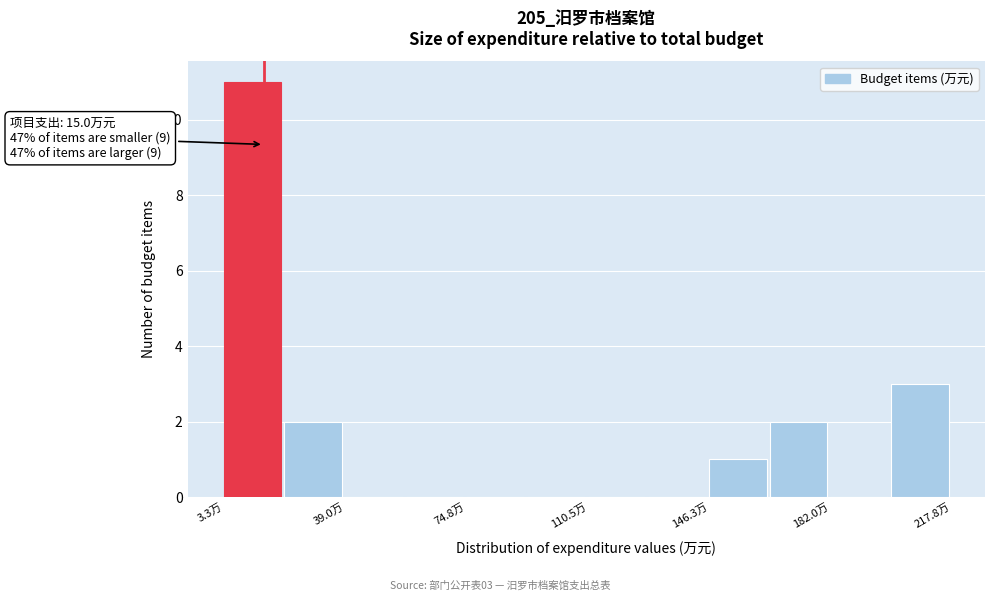

Read against the x-axis, roughly where is the centre of the tallest bar?

10